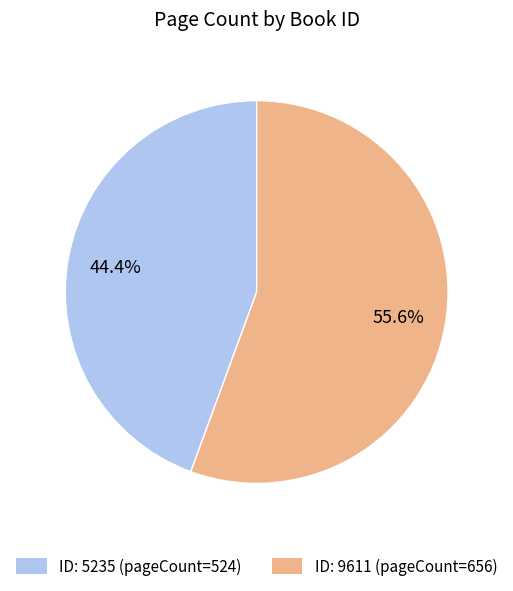

What is the total percentage of ID: 5235 (pageCount=524) and ID: 9611 (pageCount=656)?

100.0%